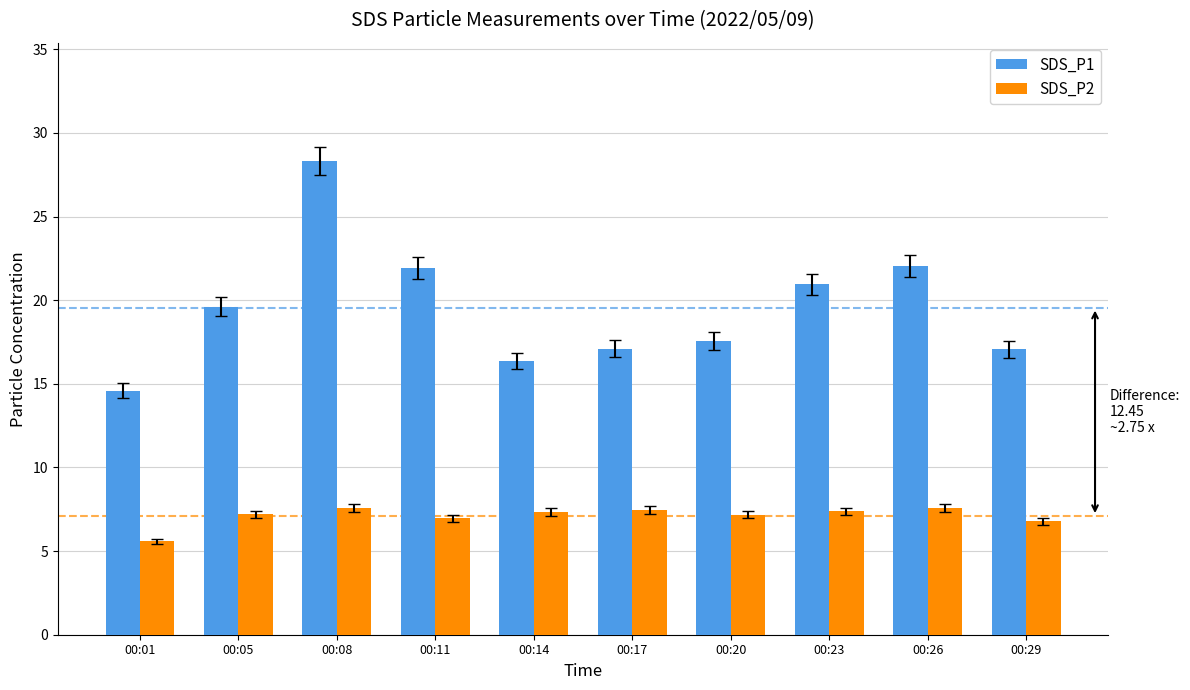

Which series has the widest spread of values?

SDS_P1